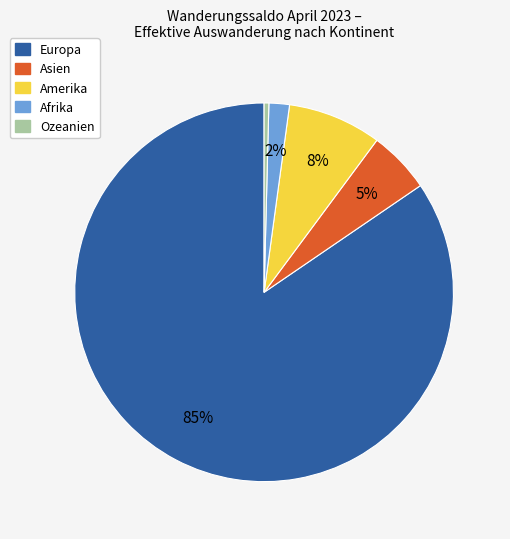

Does any single category account for the majority?

Yes